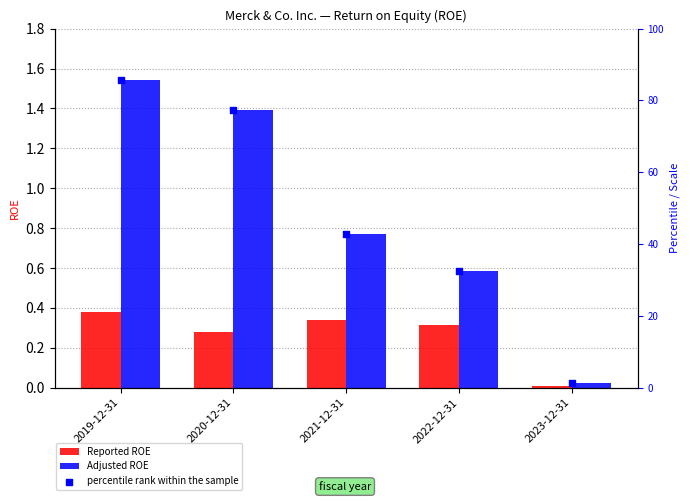

Is the value of Adjusted ROE at 2021-12-31 greater than the value of Reported ROE at 2020-12-31?

Yes